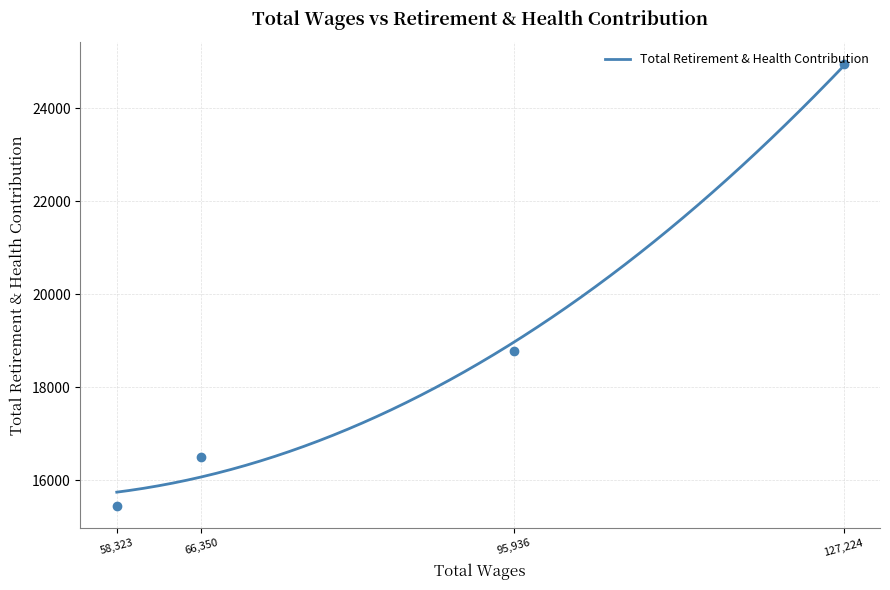

What is the highest value of the Total Retirement & Health Contribution series?

24907.5